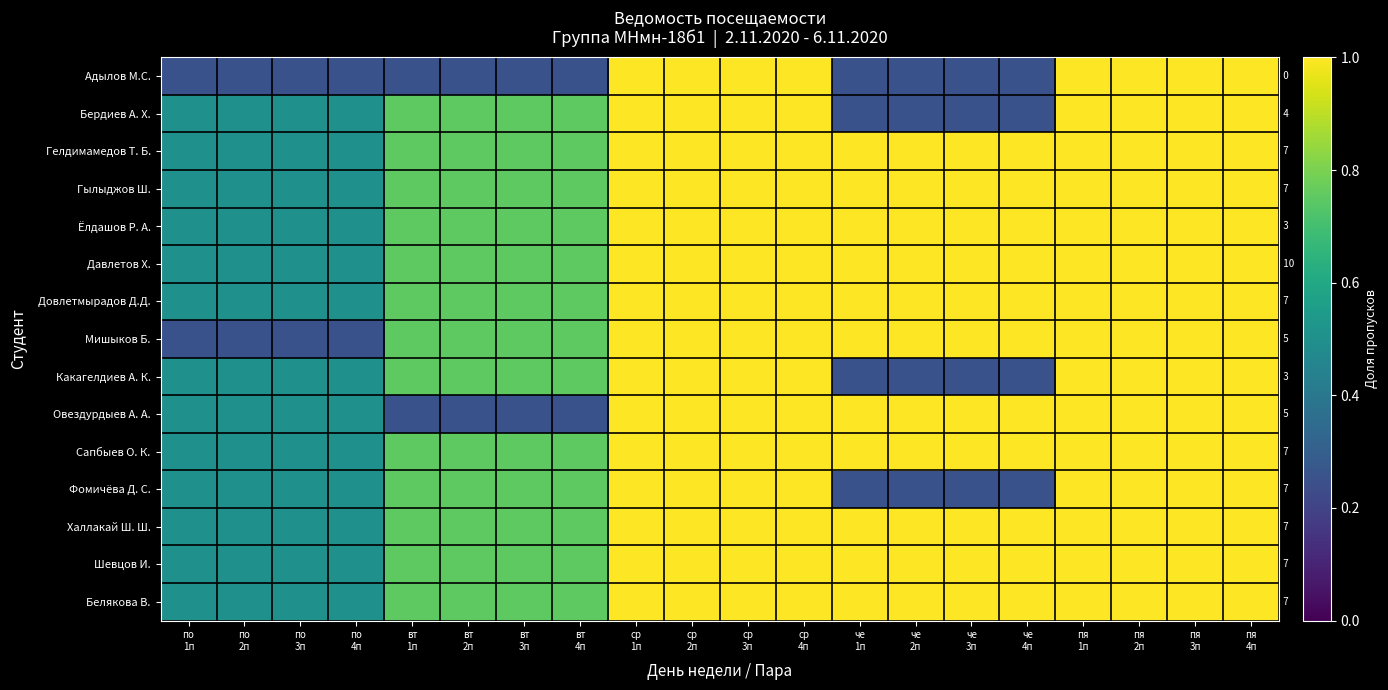

Reading left to right, what are all the values shown in this chart?

Адылов М.С.: по
1п=0.2	по
2п=0.2	по
3п=0.2	по
4п=0.2	вт
1п=0.2	вт
2п=0.2	вт
3п=0.2	вт
4п=0.2	ср
1п=1.0	ср
2п=1.0	ср
3п=1.0	ср
4п=1.0	че
1п=0.2	че
2п=0.2	че
3п=0.2	че
4п=0.2	пя
1п=1.0	пя
2п=1.0	пя
3п=1.0	пя
4п=1.0
Бердиев А. Х.: по
1п=0.5	по
2п=0.5	по
3п=0.5	по
4п=0.5	вт
1п=0.8	вт
2п=0.8	вт
3п=0.8	вт
4п=0.8	ср
1п=1.0	ср
2п=1.0	ср
3п=1.0	ср
4п=1.0	че
1п=0.2	че
2п=0.2	че
3п=0.2	че
4п=0.2	пя
1п=1.0	пя
2п=1.0	пя
3п=1.0	пя
4п=1.0
Гелдимамедов Т. Б.: по
1п=0.5	по
2п=0.5	по
3п=0.5	по
4п=0.5	вт
1п=0.8	вт
2п=0.8	вт
3п=0.8	вт
4п=0.8	ср
1п=1.0	ср
2п=1.0	ср
3п=1.0	ср
4п=1.0	че
1п=1.0	че
2п=1.0	че
3п=1.0	че
4п=1.0	пя
1п=1.0	пя
2п=1.0	пя
3п=1.0	пя
4п=1.0
Гылыджов Ш.: по
1п=0.5	по
2п=0.5	по
3п=0.5	по
4п=0.5	вт
1п=0.8	вт
2п=0.8	вт
3п=0.8	вт
4п=0.8	ср
1п=1.0	ср
2п=1.0	ср
3п=1.0	ср
4п=1.0	че
1п=1.0	че
2п=1.0	че
3п=1.0	че
4п=1.0	пя
1п=1.0	пя
2п=1.0	пя
3п=1.0	пя
4п=1.0
Ёлдашов Р. А.: по
1п=0.5	по
2п=0.5	по
3п=0.5	по
4п=0.5	вт
1п=0.8	вт
2п=0.8	вт
3п=0.8	вт
4п=0.8	ср
1п=1.0	ср
2п=1.0	ср
3п=1.0	ср
4п=1.0	че
1п=1.0	че
2п=1.0	че
3п=1.0	че
4п=1.0	пя
1п=1.0	пя
2п=1.0	пя
3п=1.0	пя
4п=1.0
Давлетов Х.: по
1п=0.5	по
2п=0.5	по
3п=0.5	по
4п=0.5	вт
1п=0.8	вт
2п=0.8	вт
3п=0.8	вт
4п=0.8	ср
1п=1.0	ср
2п=1.0	ср
3п=1.0	ср
4п=1.0	че
1п=1.0	че
2п=1.0	че
3п=1.0	че
4п=1.0	пя
1п=1.0	пя
2п=1.0	пя
3п=1.0	пя
4п=1.0
Довлетмырадов Д.Д.: по
1п=0.5	по
2п=0.5	по
3п=0.5	по
4п=0.5	вт
1п=0.8	вт
2п=0.8	вт
3п=0.8	вт
4п=0.8	ср
1п=1.0	ср
2п=1.0	ср
3п=1.0	ср
4п=1.0	че
1п=1.0	че
2п=1.0	че
3п=1.0	че
4п=1.0	пя
1п=1.0	пя
2п=1.0	пя
3п=1.0	пя
4п=1.0
Мишыков Б.: по
1п=0.2	по
2п=0.2	по
3п=0.2	по
4п=0.2	вт
1п=0.8	вт
2п=0.8	вт
3п=0.8	вт
4п=0.8	ср
1п=1.0	ср
2п=1.0	ср
3п=1.0	ср
4п=1.0	че
1п=1.0	че
2п=1.0	че
3п=1.0	че
4п=1.0	пя
1п=1.0	пя
2п=1.0	пя
3п=1.0	пя
4п=1.0
Какагелдиев А. К.: по
1п=0.5	по
2п=0.5	по
3п=0.5	по
4п=0.5	вт
1п=0.8	вт
2п=0.8	вт
3п=0.8	вт
4п=0.8	ср
1п=1.0	ср
2п=1.0	ср
3п=1.0	ср
4п=1.0	че
1п=0.2	че
2п=0.2	че
3п=0.2	че
4п=0.2	пя
1п=1.0	пя
2п=1.0	пя
3п=1.0	пя
4п=1.0
Овездурдыев А. А.: по
1п=0.5	по
2п=0.5	по
3п=0.5	по
4п=0.5	вт
1п=0.2	вт
2п=0.2	вт
3п=0.2	вт
4п=0.2	ср
1п=1.0	ср
2п=1.0	ср
3п=1.0	ср
4п=1.0	че
1п=1.0	че
2п=1.0	че
3п=1.0	че
4п=1.0	пя
1п=1.0	пя
2п=1.0	пя
3п=1.0	пя
4п=1.0
Сапбыев О. К.: по
1п=0.5	по
2п=0.5	по
3п=0.5	по
4п=0.5	вт
1п=0.8	вт
2п=0.8	вт
3п=0.8	вт
4п=0.8	ср
1п=1.0	ср
2п=1.0	ср
3п=1.0	ср
4п=1.0	че
1п=1.0	че
2п=1.0	че
3п=1.0	че
4п=1.0	пя
1п=1.0	пя
2п=1.0	пя
3п=1.0	пя
4п=1.0
Фомичёва Д. С.: по
1п=0.5	по
2п=0.5	по
3п=0.5	по
4п=0.5	вт
1п=0.8	вт
2п=0.8	вт
3п=0.8	вт
4п=0.8	ср
1п=1.0	ср
2п=1.0	ср
3п=1.0	ср
4п=1.0	че
1п=0.2	че
2п=0.2	че
3п=0.2	че
4п=0.2	пя
1п=1.0	пя
2п=1.0	пя
3п=1.0	пя
4п=1.0
Халлакай Ш. Ш.: по
1п=0.5	по
2п=0.5	по
3п=0.5	по
4п=0.5	вт
1п=0.8	вт
2п=0.8	вт
3п=0.8	вт
4п=0.8	ср
1п=1.0	ср
2п=1.0	ср
3п=1.0	ср
4п=1.0	че
1п=1.0	че
2п=1.0	че
3п=1.0	че
4п=1.0	пя
1п=1.0	пя
2п=1.0	пя
3п=1.0	пя
4п=1.0
Шевцов И.: по
1п=0.5	по
2п=0.5	по
3п=0.5	по
4п=0.5	вт
1п=0.8	вт
2п=0.8	вт
3п=0.8	вт
4п=0.8	ср
1п=1.0	ср
2п=1.0	ср
3п=1.0	ср
4п=1.0	че
1п=1.0	че
2п=1.0	че
3п=1.0	че
4п=1.0	пя
1п=1.0	пя
2п=1.0	пя
3п=1.0	пя
4п=1.0
Белякова В.: по
1п=0.5	по
2п=0.5	по
3п=0.5	по
4п=0.5	вт
1п=0.8	вт
2п=0.8	вт
3п=0.8	вт
4п=0.8	ср
1п=1.0	ср
2п=1.0	ср
3п=1.0	ср
4п=1.0	че
1п=1.0	че
2п=1.0	че
3п=1.0	че
4п=1.0	пя
1п=1.0	пя
2п=1.0	пя
3п=1.0	пя
4п=1.0